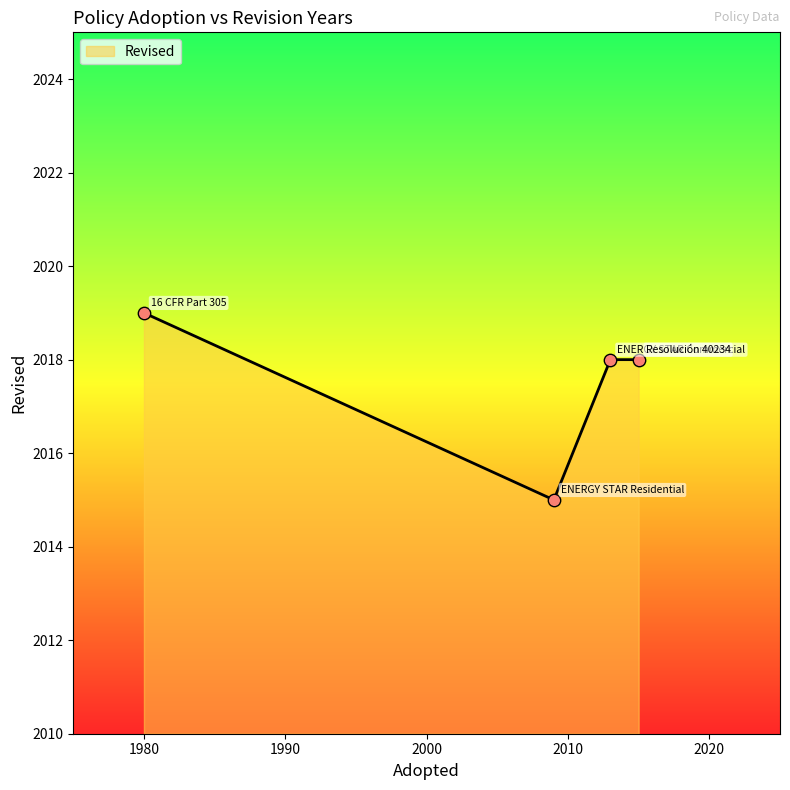

What is the minimum value shown in the chart?

2015